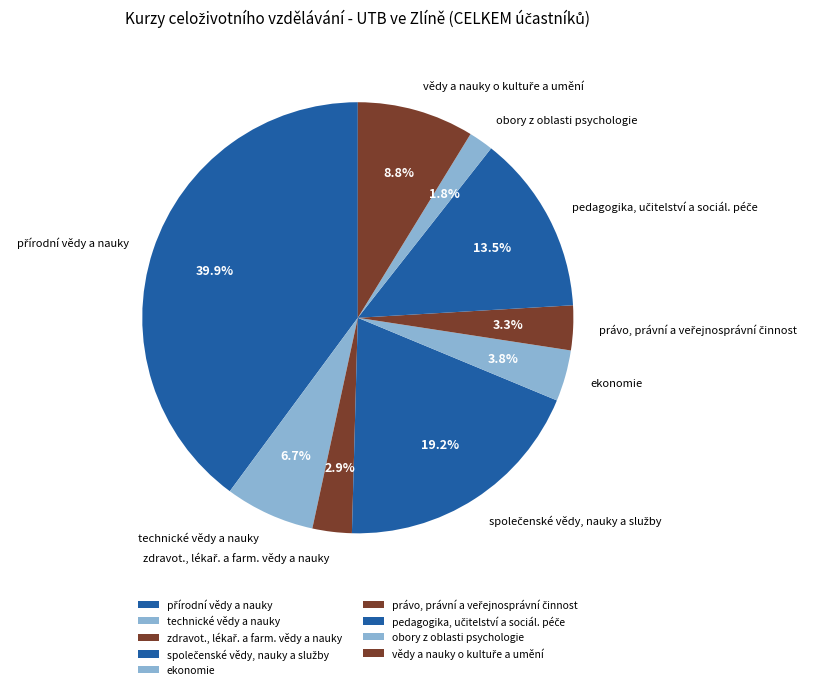

What is the smallest slice in the pie chart?

obory z oblasti psychologie